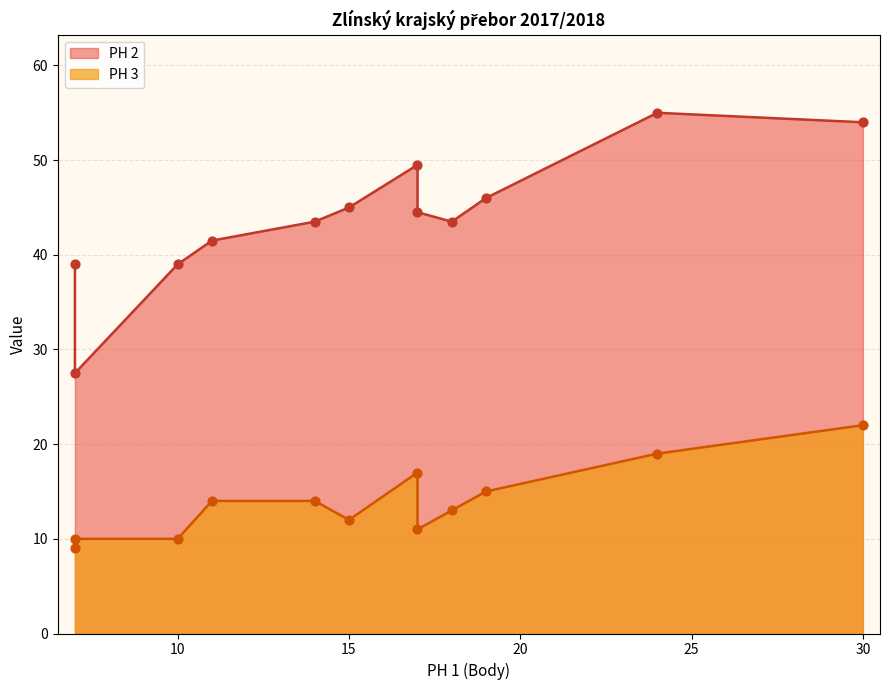

What are all the series names shown in the legend?

PH 2, PH 3